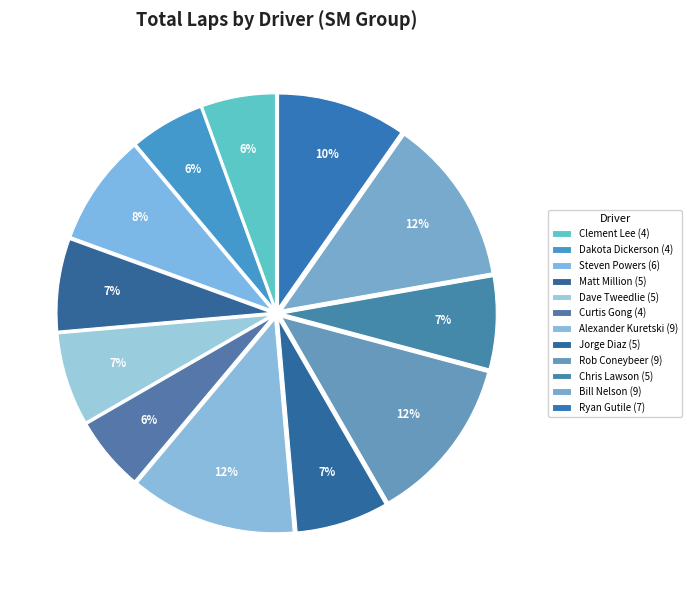

Count the number of slices in the pie.

12